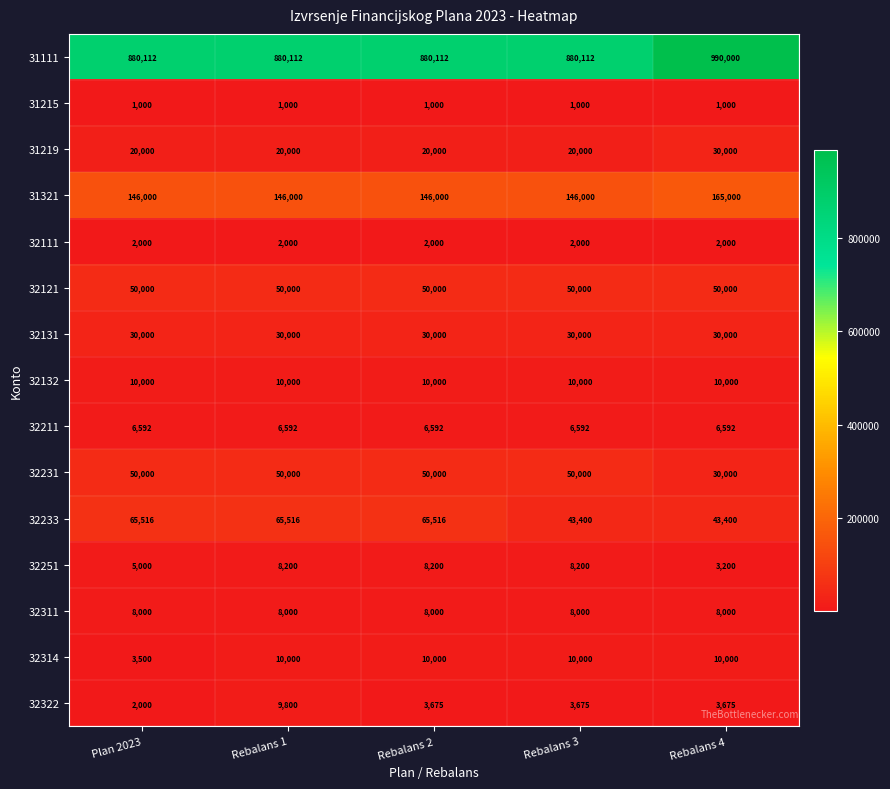

Which series has the largest total across all categories?

31111